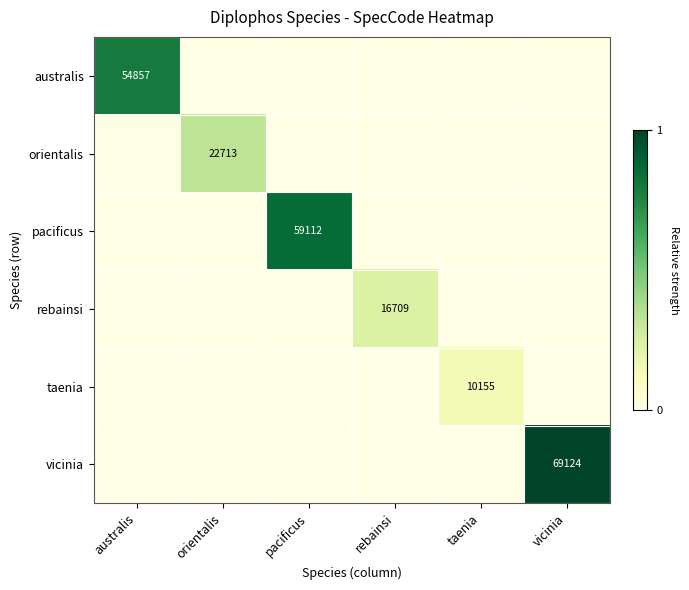

Count the number of data series in this chart.

6